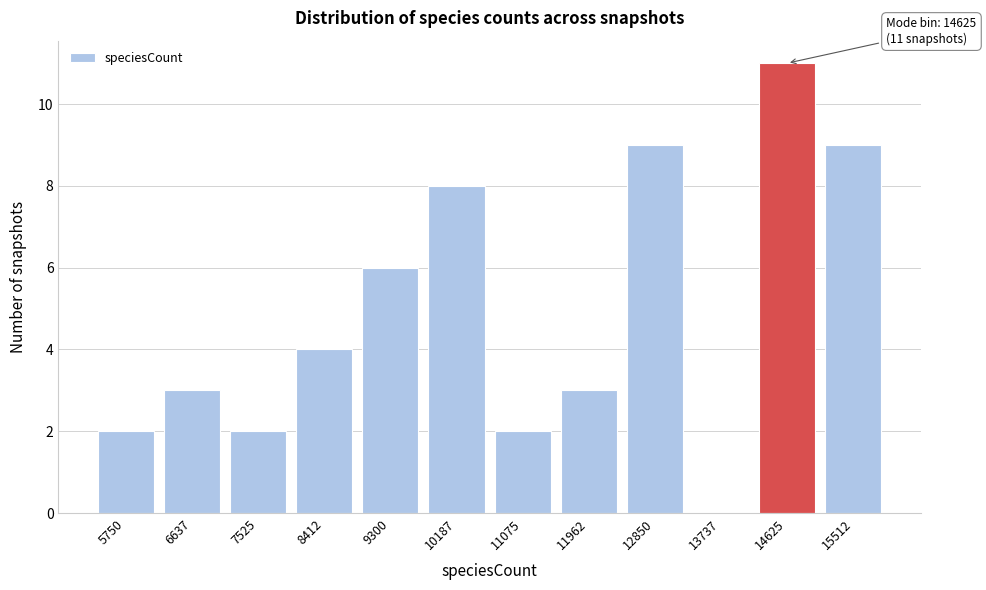

Reading left to right, what are all the values shown in this chart?

5750=2	6637=3	7525=2	8412=4	9300=6	10187=8	11075=2	11962=3	12850=9	13737=0	14625=11	15512=9